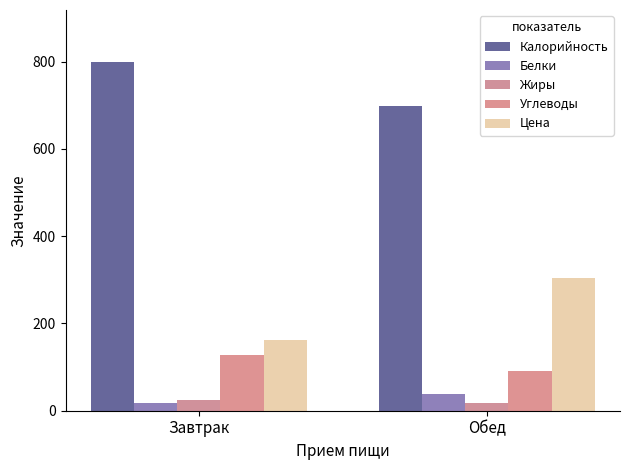

Reading left to right, extract all data points from this chart.

Калорийность: 798.7	698.1
Белки: 18.2	38.5
Жиры: 23.7	17.8
Углеводы: 128.7	91.6
Цена: 162.0	305.0